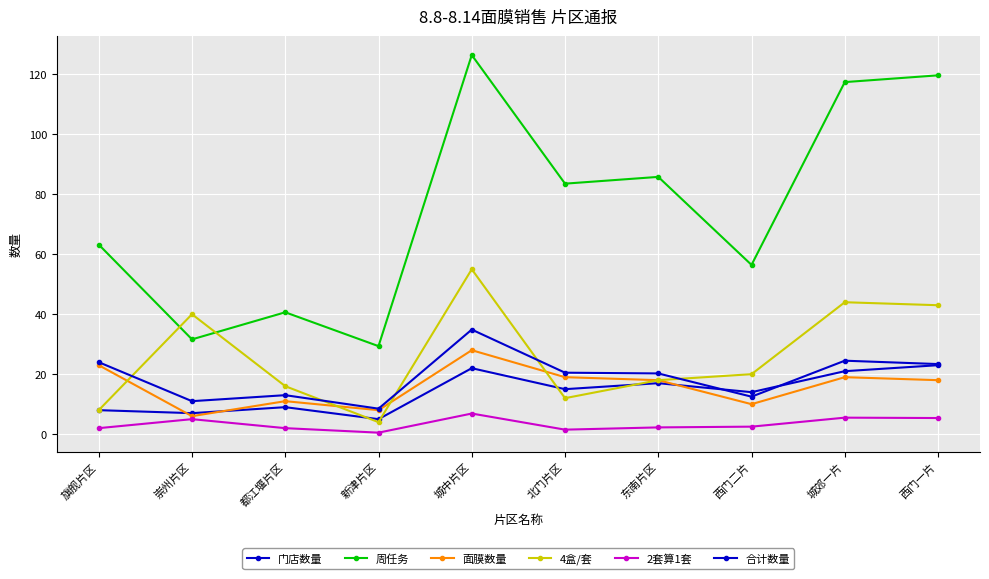

Does the chart have visible grid lines?

Yes